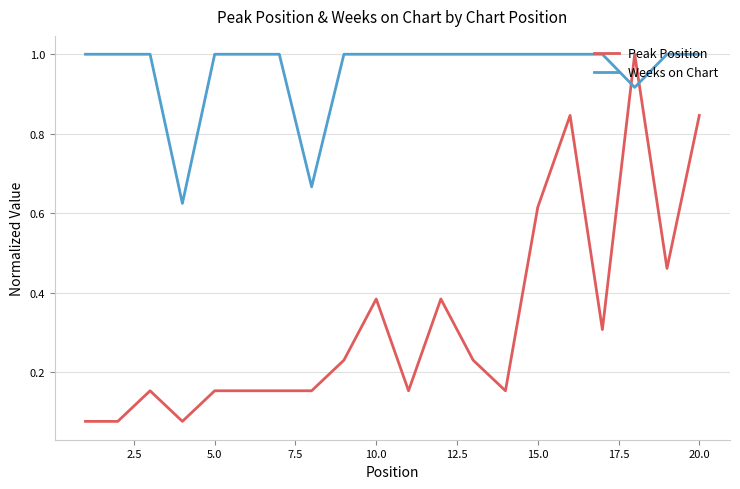

Which series has the largest total across all categories?

Weeks on Chart